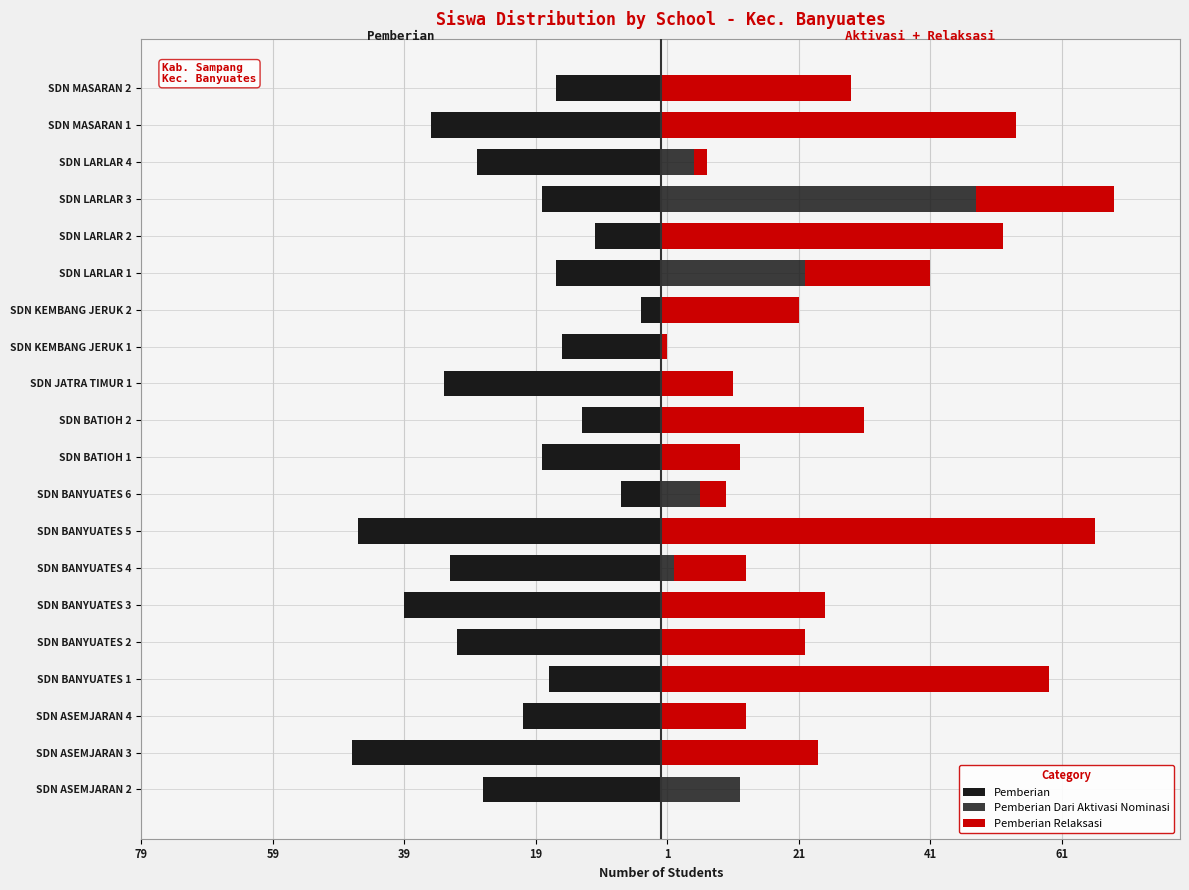

What is the minimum value for Pemberian?

-47